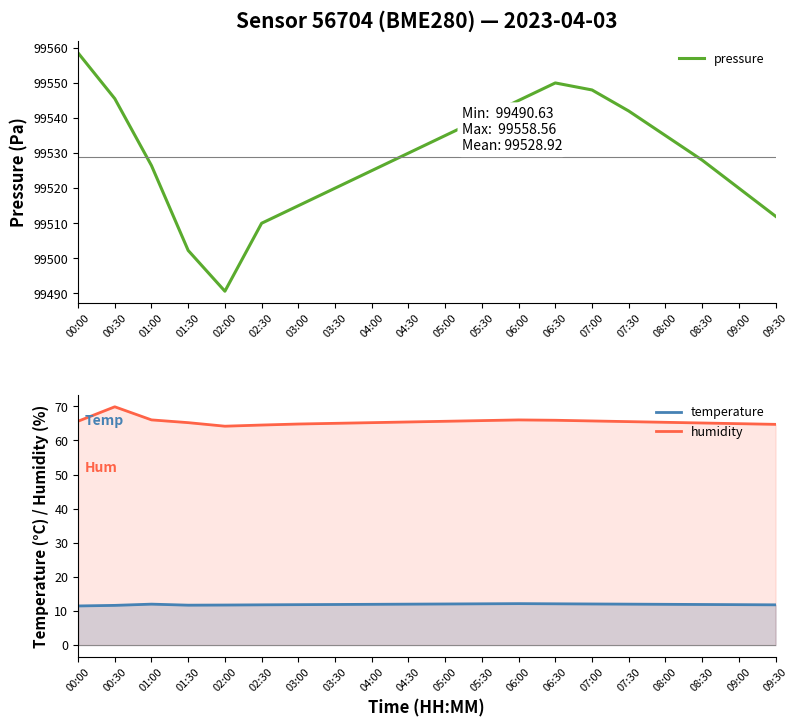

How many interior local peaks does the temperature series have?

2